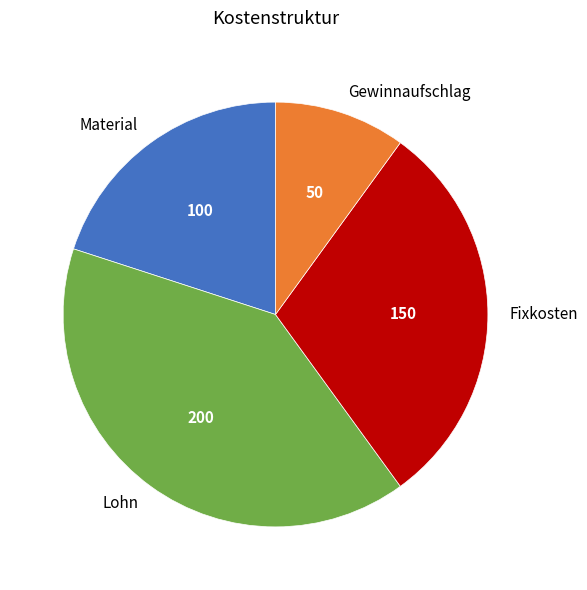

Is there any slice that represents more than half of the pie?

No